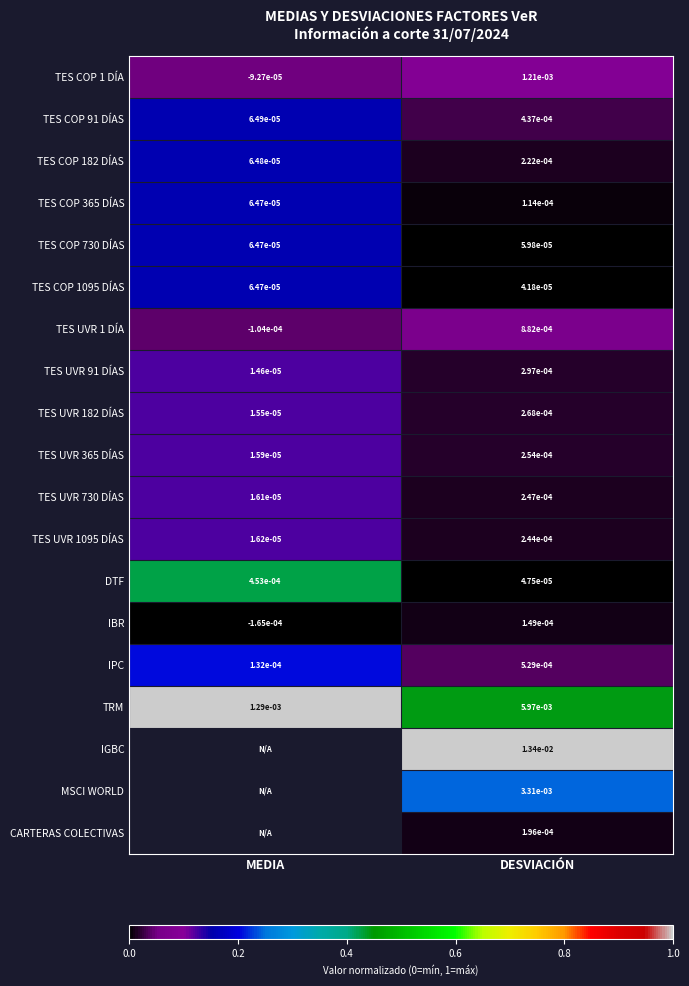

Between MEDIA and DESVIACIÓN, which is larger?

DESVIACIÓN